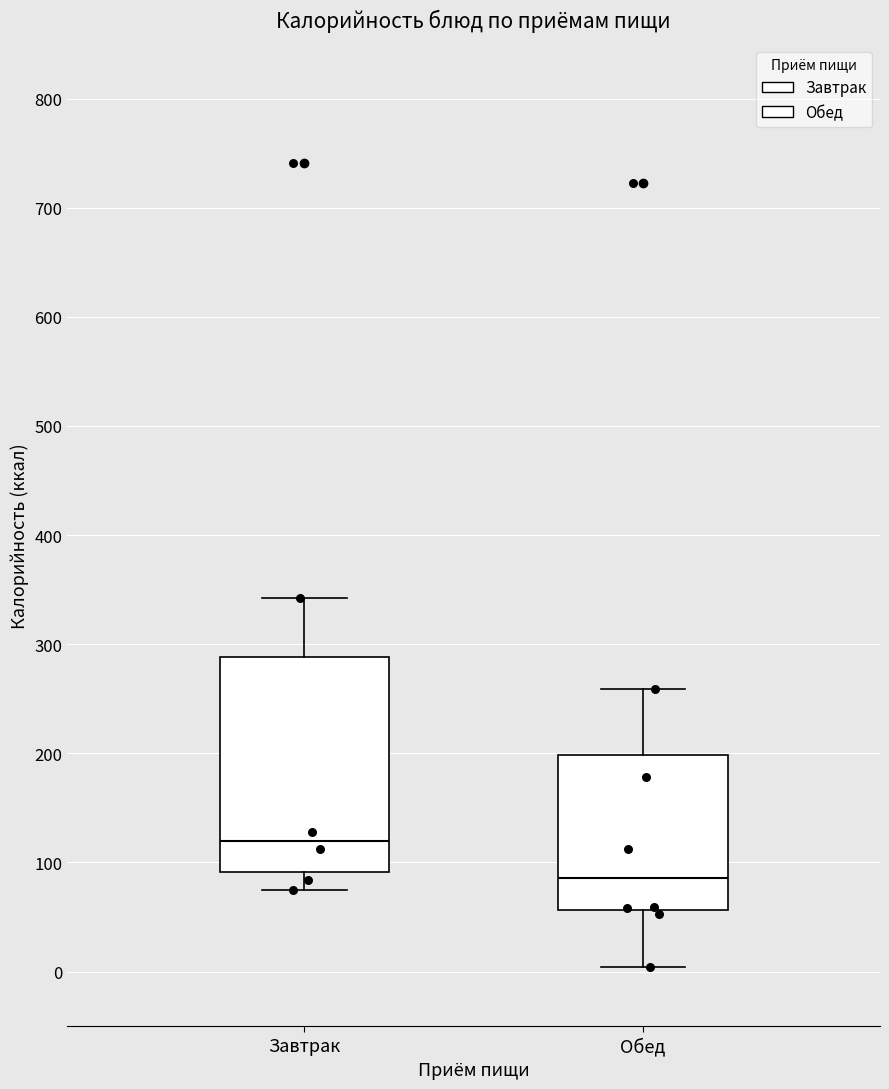

Which box has the lowest median line?

Обед